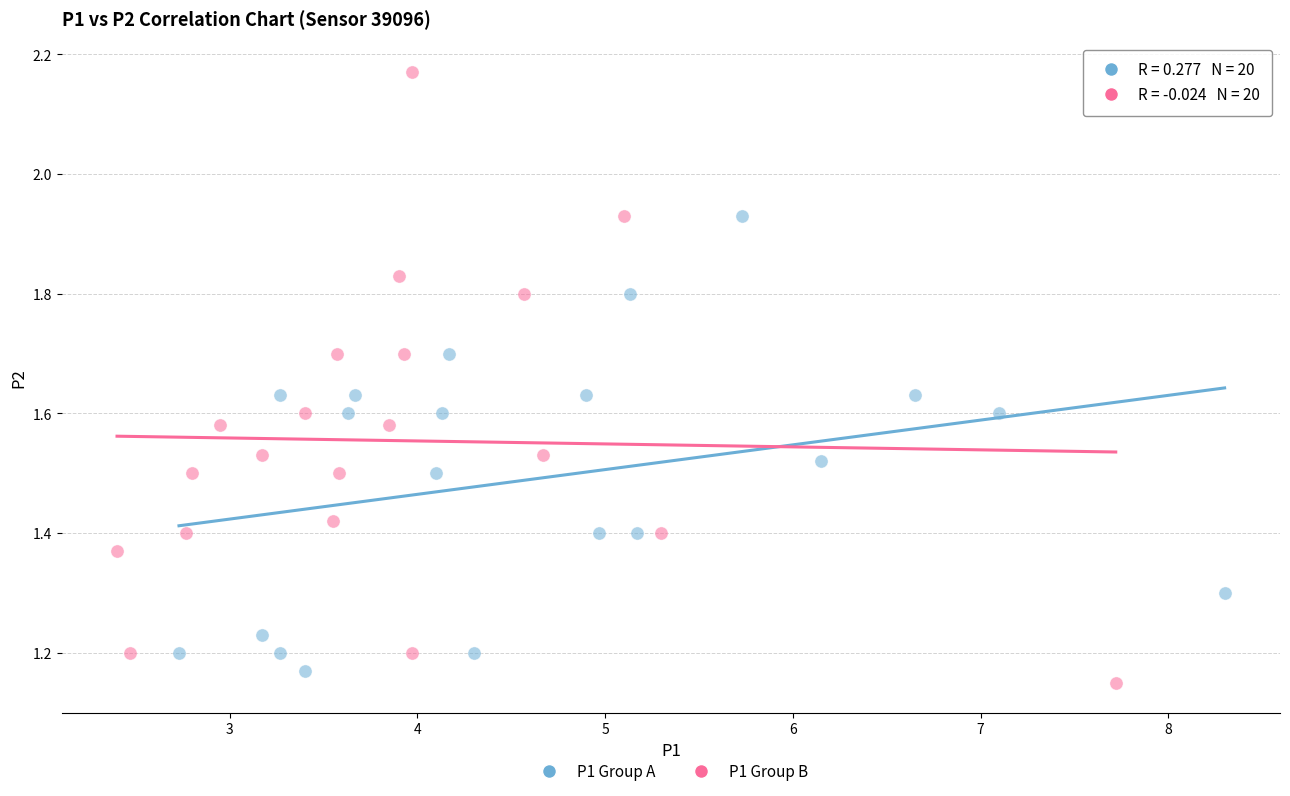

Which series reaches the maximum Y coordinate?

P1 Group B